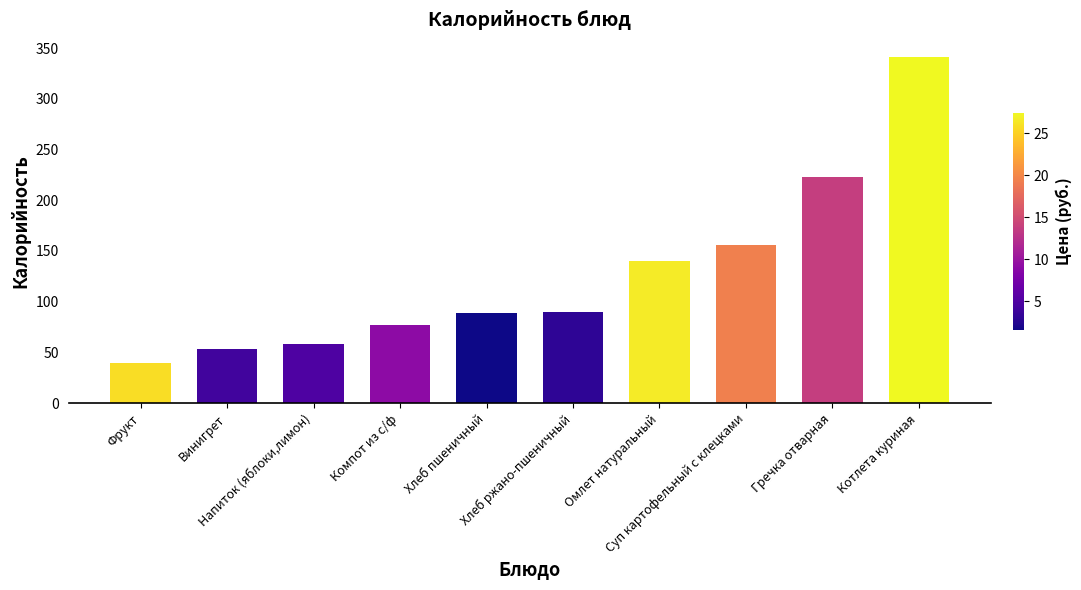

What is the change in value from Напиток (яблоки,лимон) to Омлет натуральный?

+82